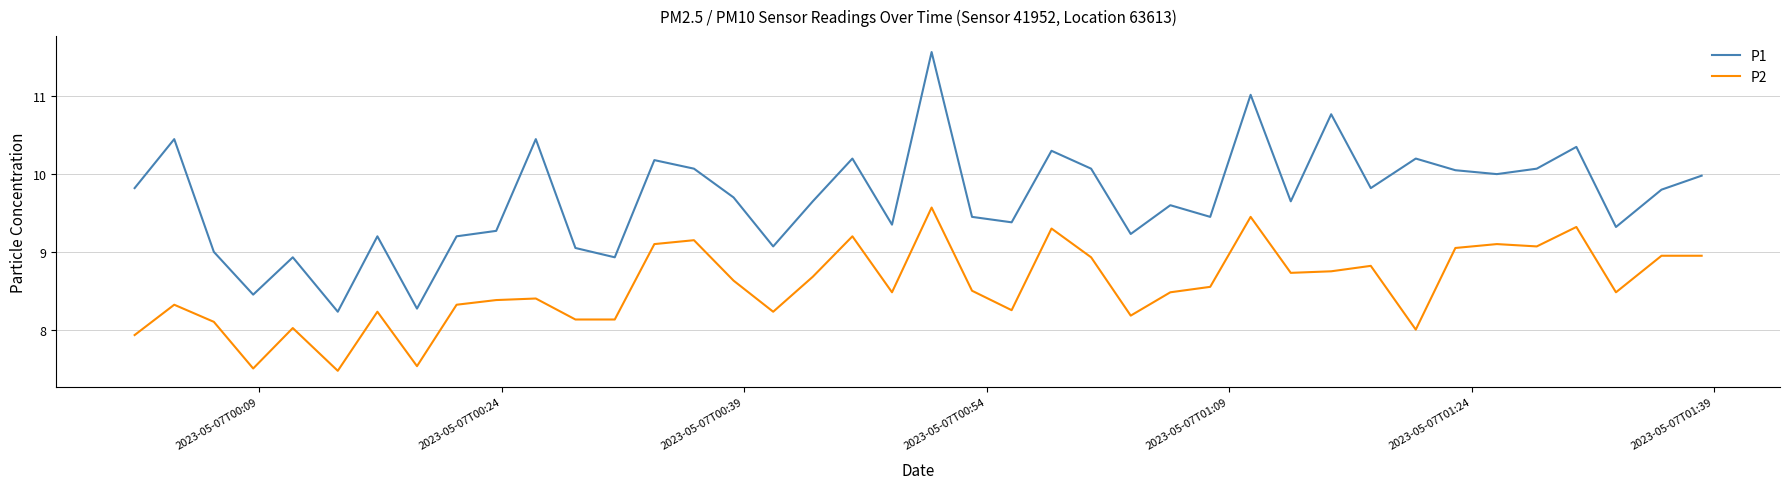

What is the difference between the maximum and minimum values in the P2 series?

2.1